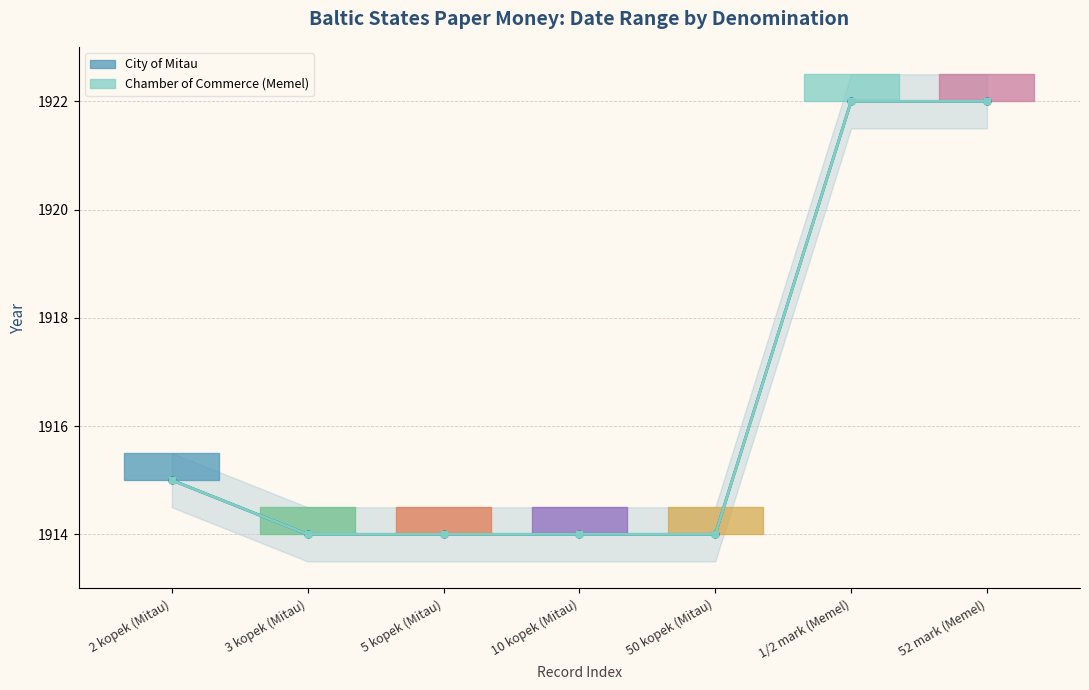

Reading left to right, transcribe all the data shown in this chart.

From Date: 1915	1914	1914	1914	1914	1922	1922
To Date: 1915	1914	1914	1914	1914	1922	1922